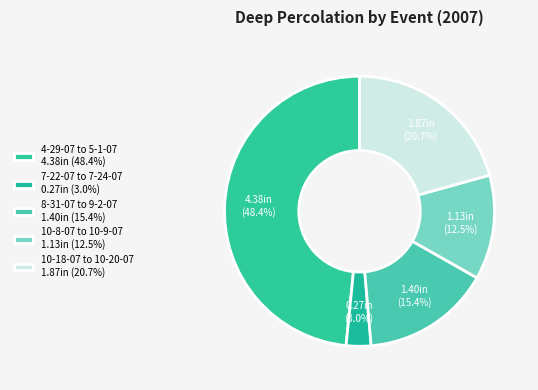

How many segments does this pie chart have?

5